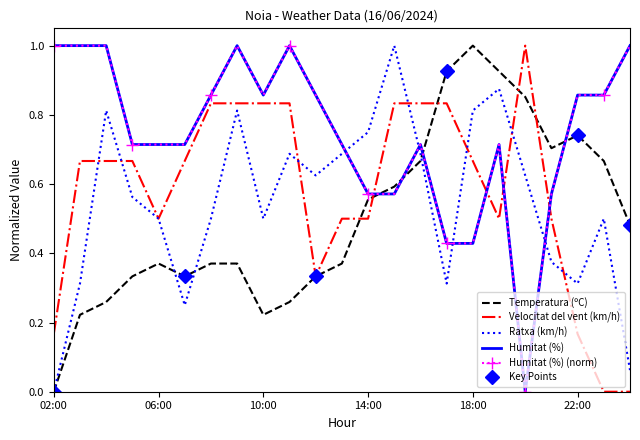

What is the value of the Velocitat del vent (km/h) point at the 1st from the left?

0.2